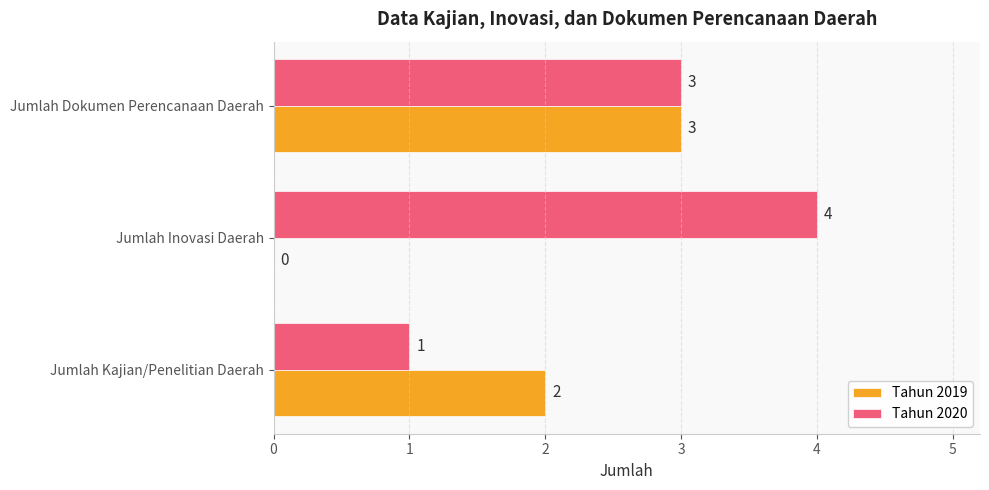

At which label does Tahun 2020 reach its peak?

Jumlah Inovasi Daerah